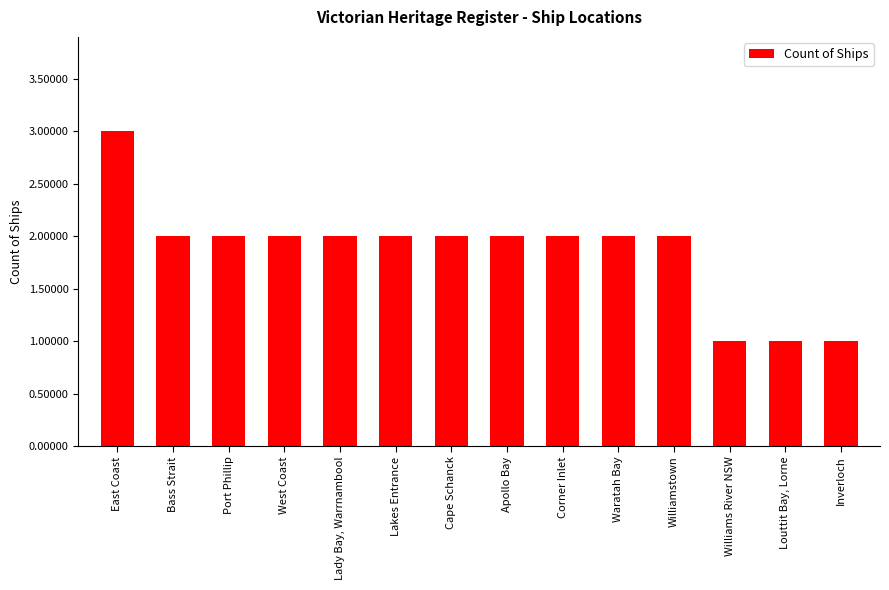

Which label corresponds to the largest value in the chart?

East Coast